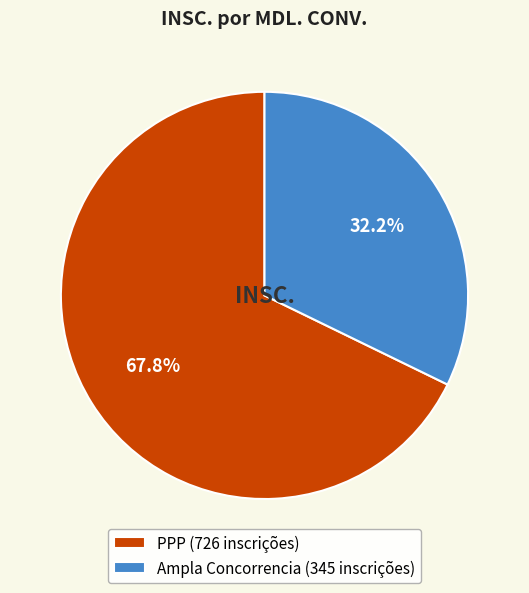

To the nearest percent, what percentage of the pie is PPP?

68%